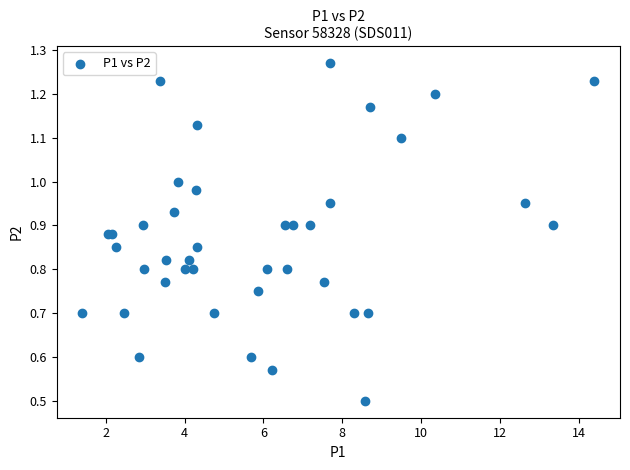

What Y value in the scatter plot is closest to 0?

0.5